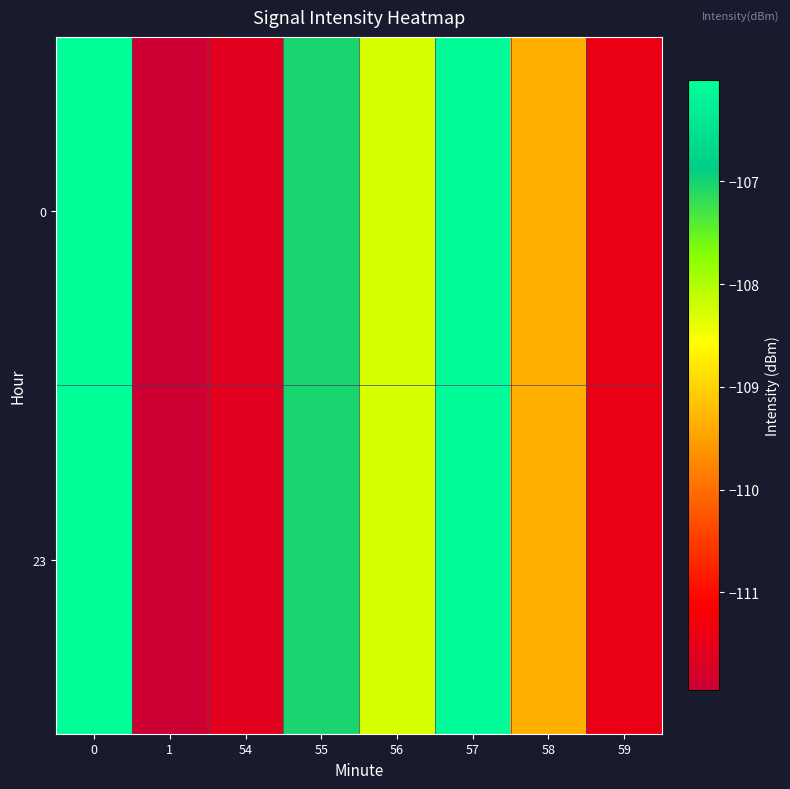

Which series has the largest range (max minus min)?

row_0